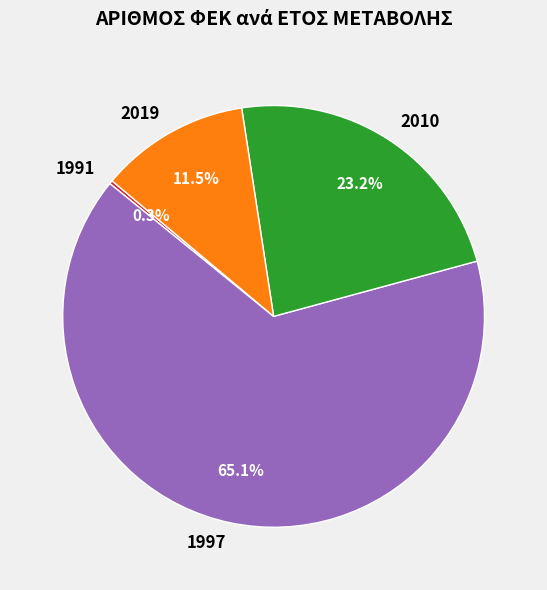

To the nearest percent, what portion does 1997 represent?

65%